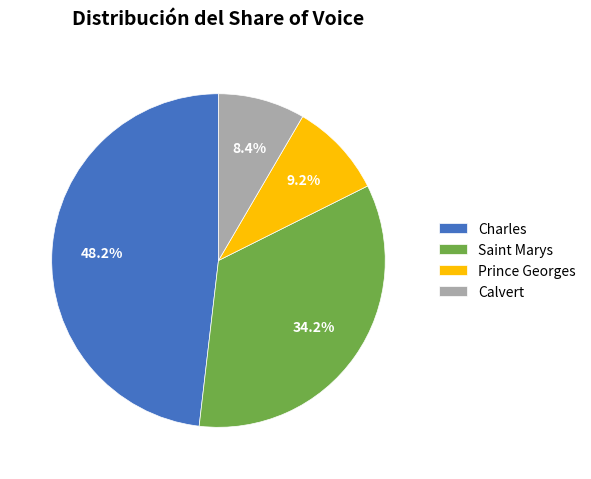

Approximately how many times larger is the value at Calvert compared to Prince Georges?

0.9